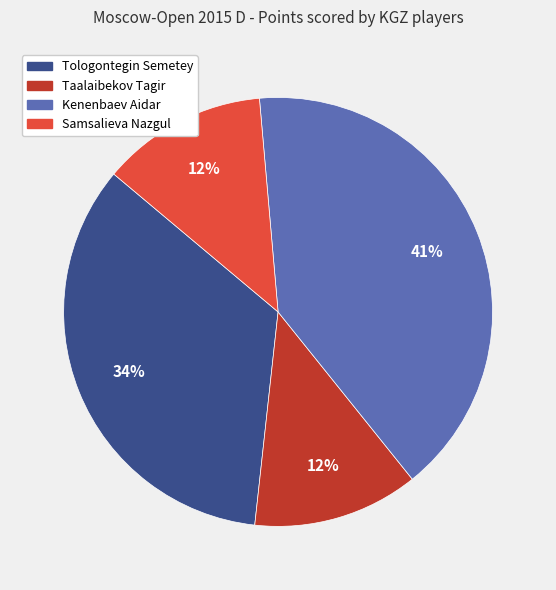

How many segments does this pie chart have?

4